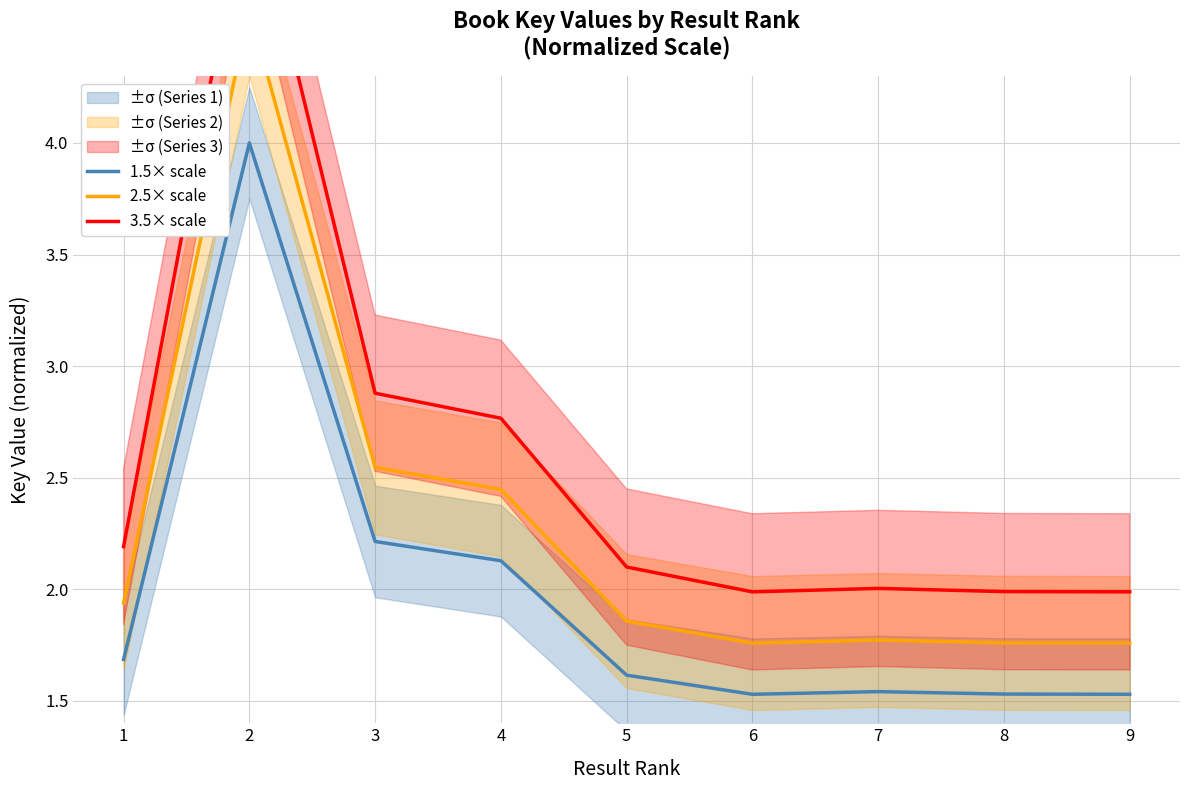

True or false: 2.5× scale and 1.5× scale intersect in this chart.

False